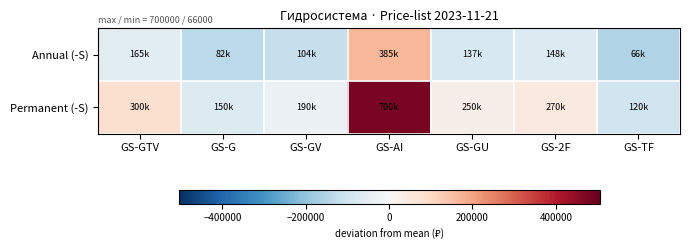

Rank the series by their maximum value, from highest to lowest.

Permanent (-S), Annual (-S)